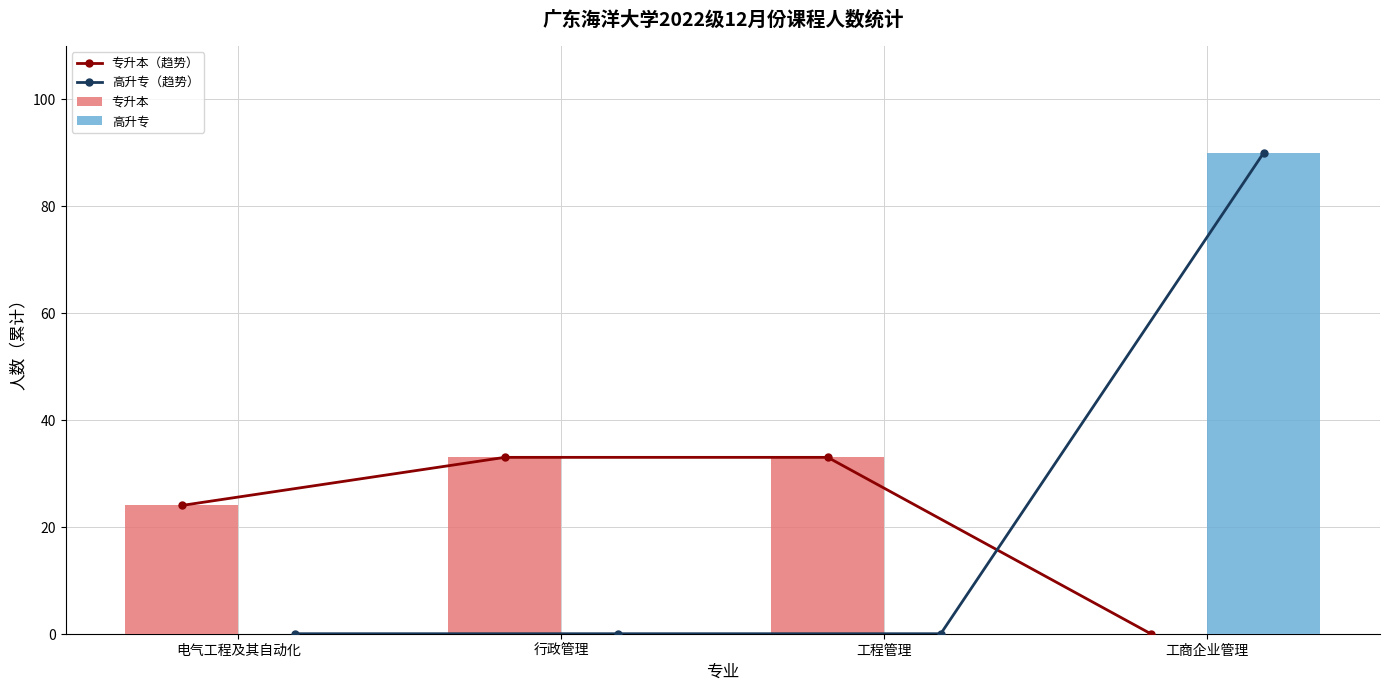

What is the difference between the maximum and second lowest values in the 高升专 series?

90